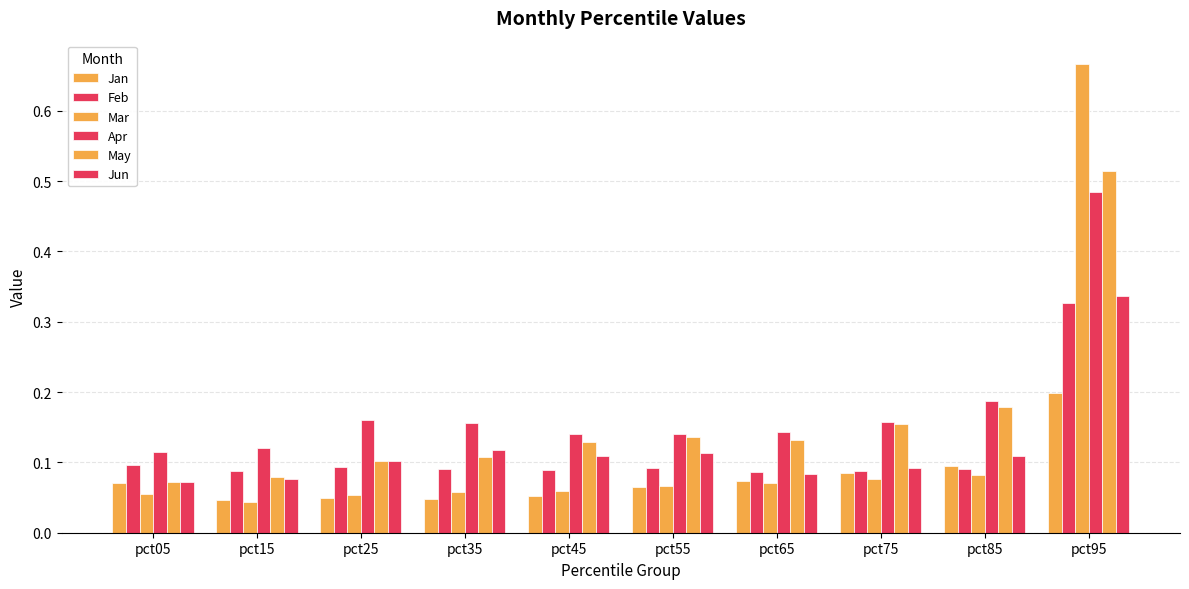

The Feb series shows 0.1 at pct65. True or false?

True